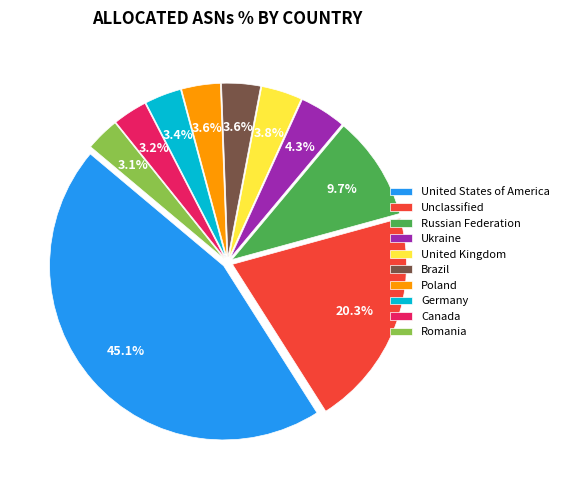

Combined, do Canada and Unclassified account for over 50%?

No